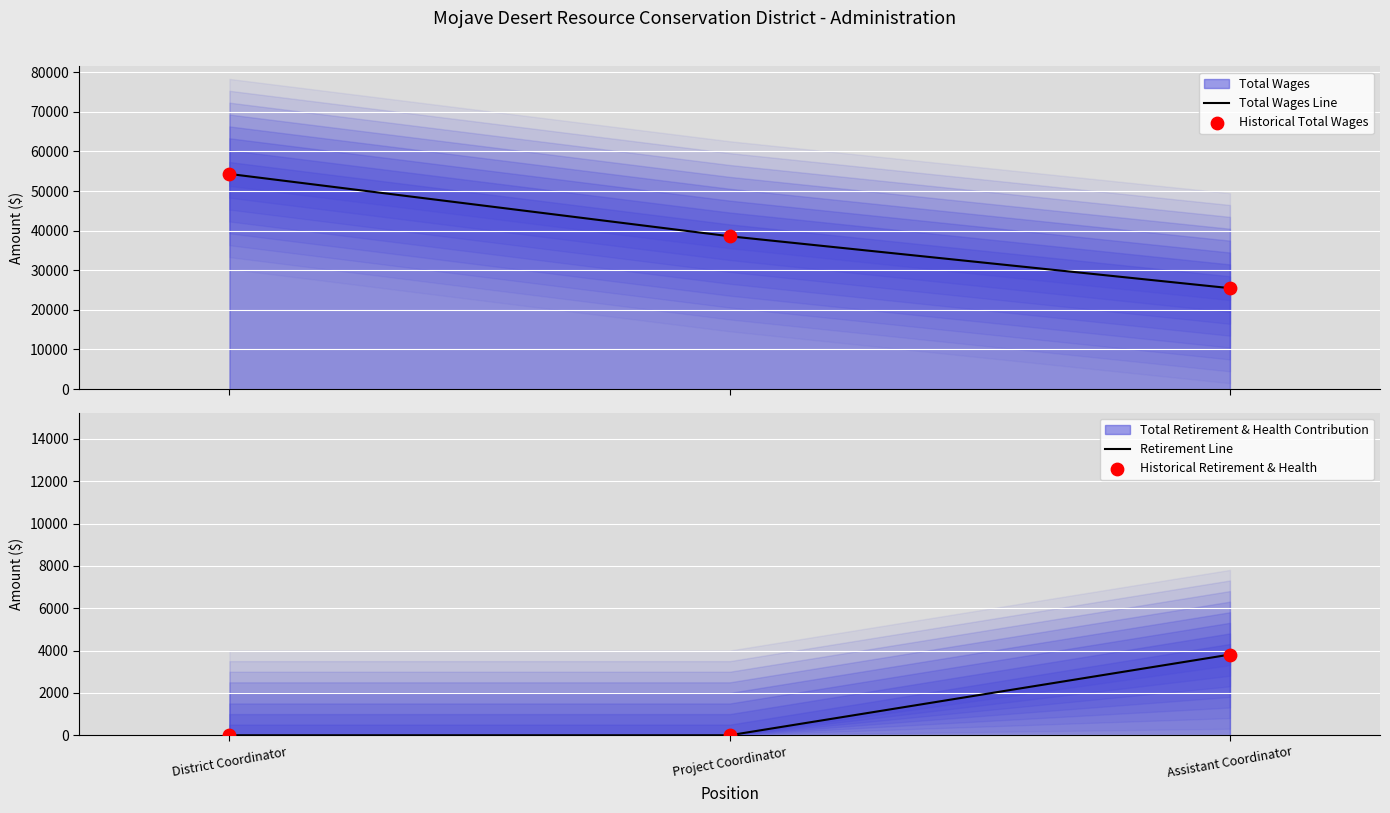

At which category is the sum across all series the highest?

District Coordinator